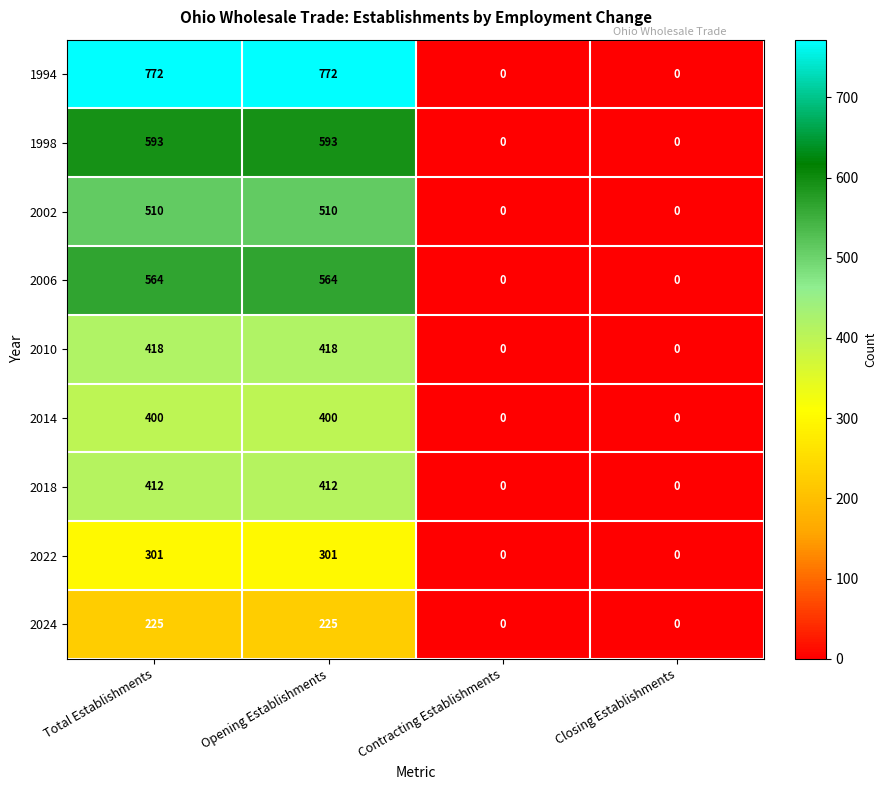

How many categories are shown in the chart?

4